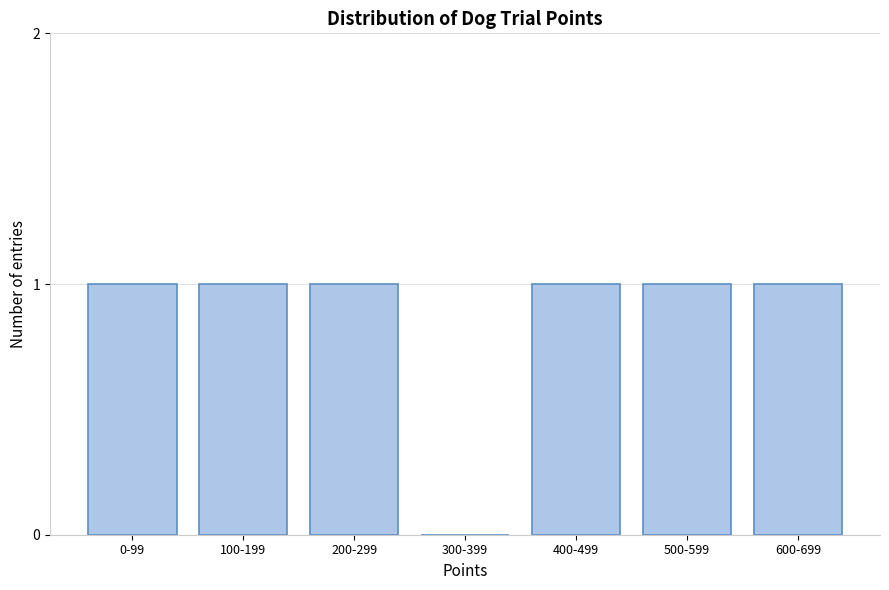

Reading right to left, extract all data points from this chart.

600-699=1	500-599=1	400-499=1	300-399=0	200-299=1	100-199=1	0-99=1